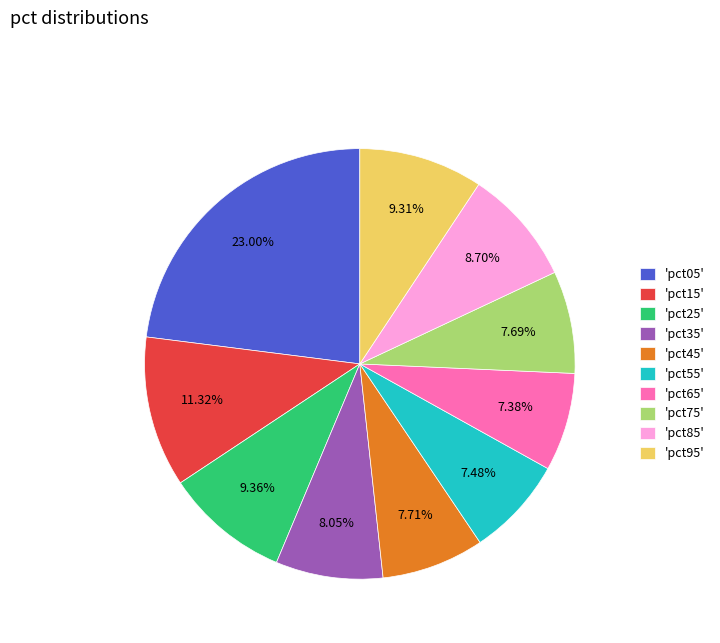

Between 'pct75' and 'pct85', which is larger?

'pct85'